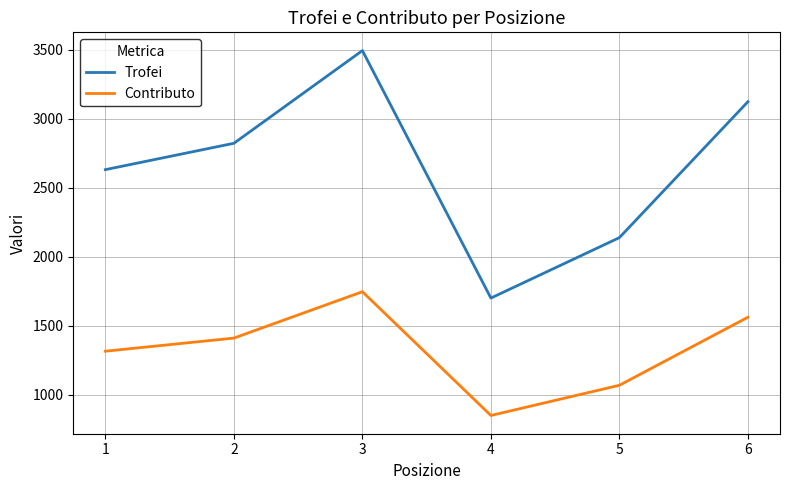

At which category is the sum across all series the highest?

3